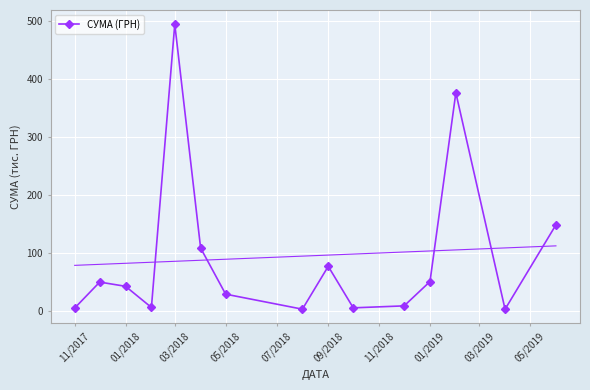

What is the maximum value shown in the chart?

494.3